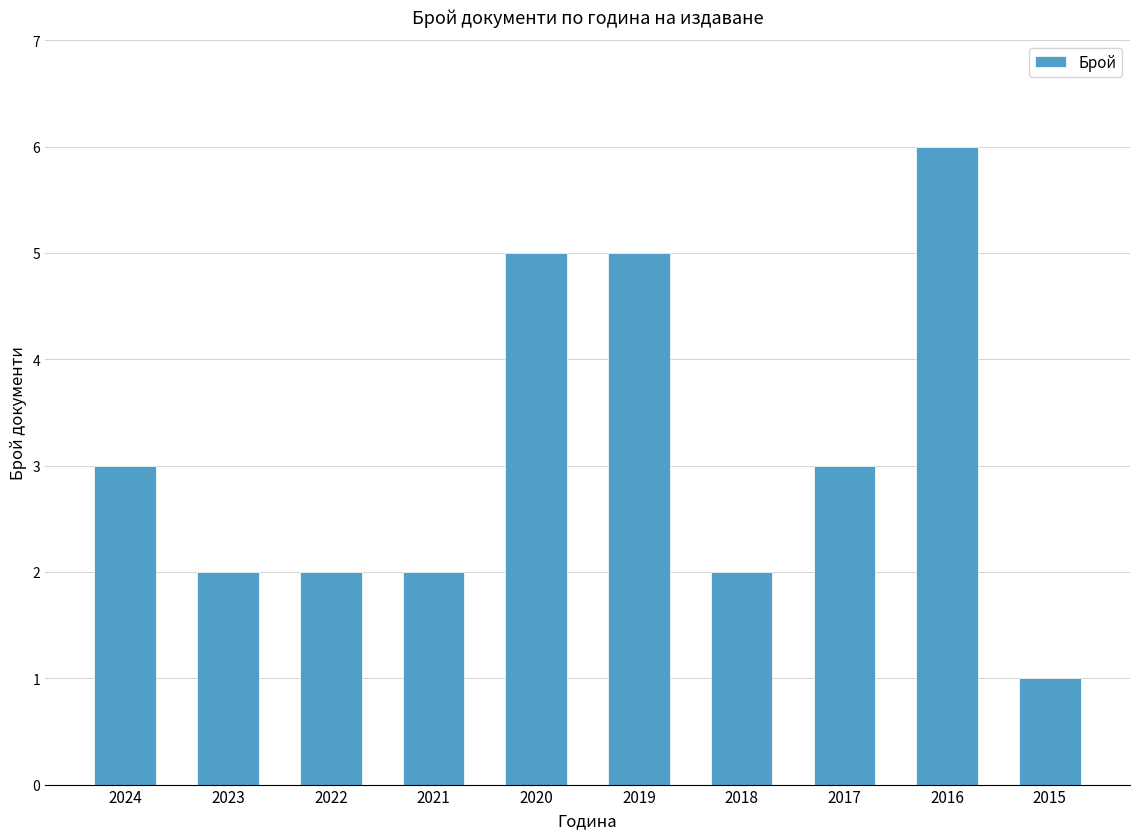

Count the number of categories in the chart.

10